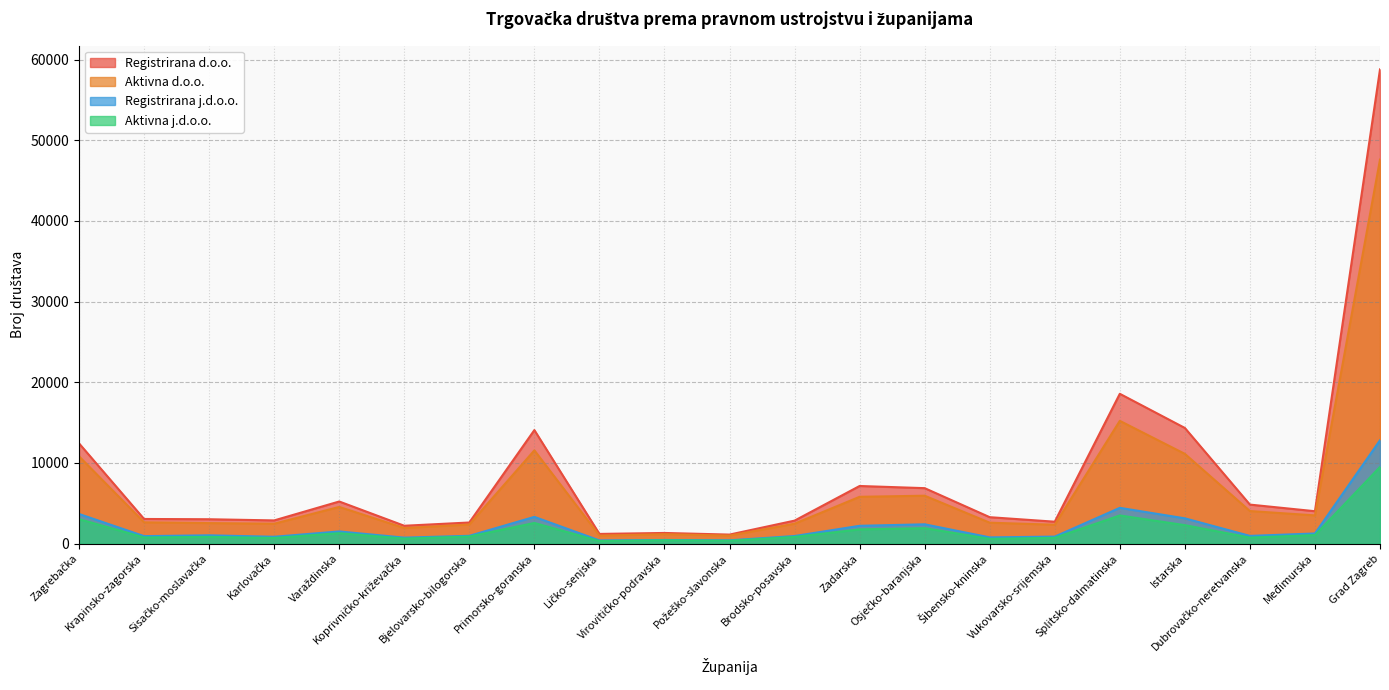

At which label does Registrirana d.o.o. first exceed 3281?

Zagrebačka